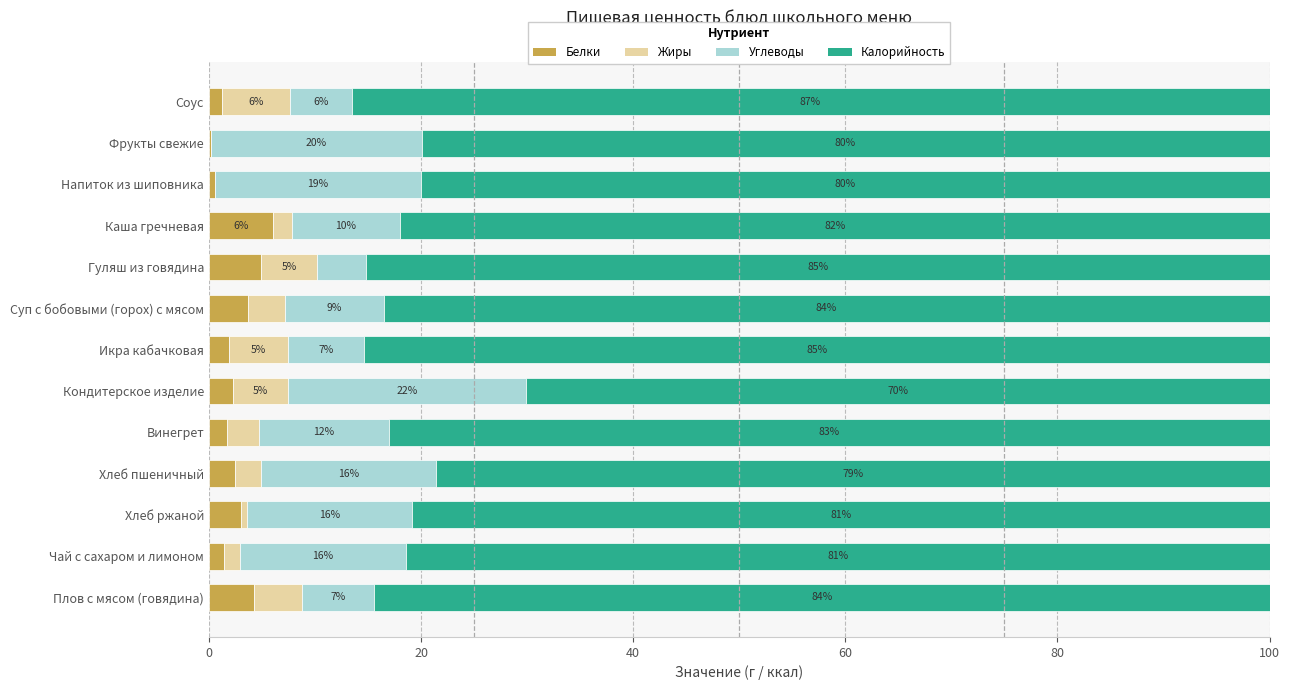

What are all the series names shown in the legend?

Белки, Жиры, Углеводы, Калорийность